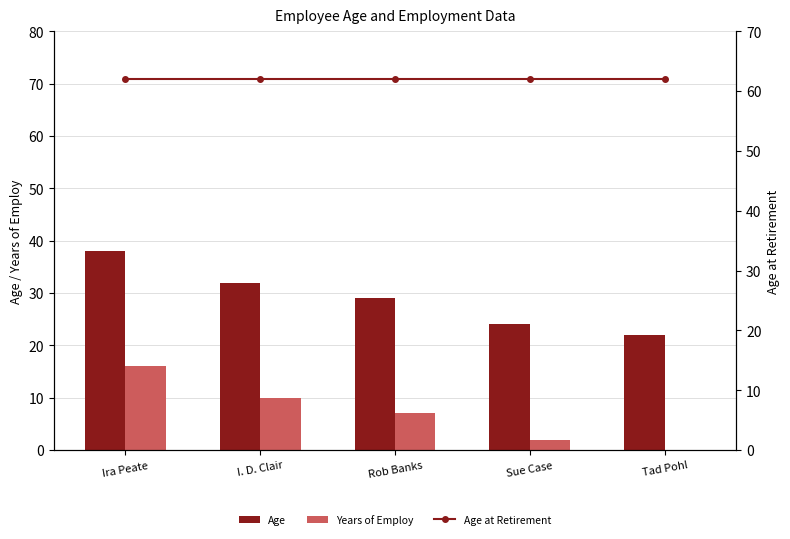

True or false: Age has a value of 22 at Tad Pohl.

True